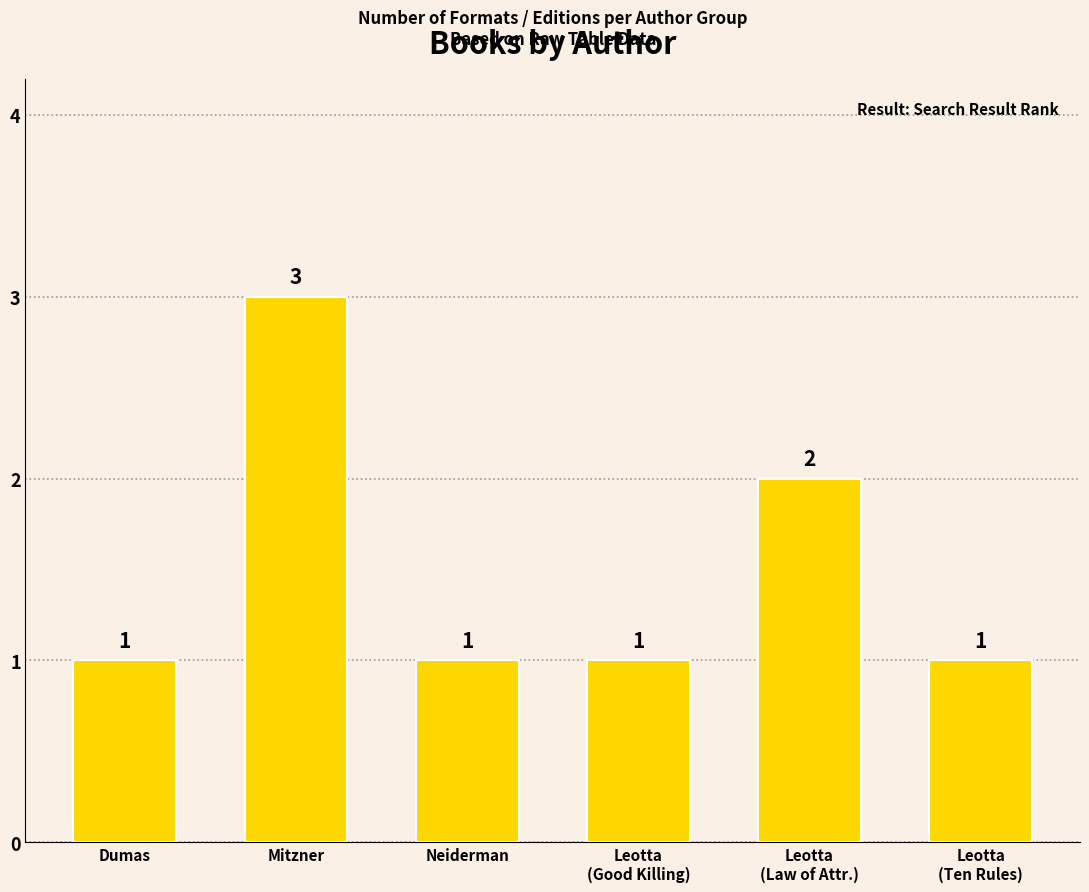

What is the ratio of the value at Mitzner to the value at Leotta
(Good Killing)?

3.0